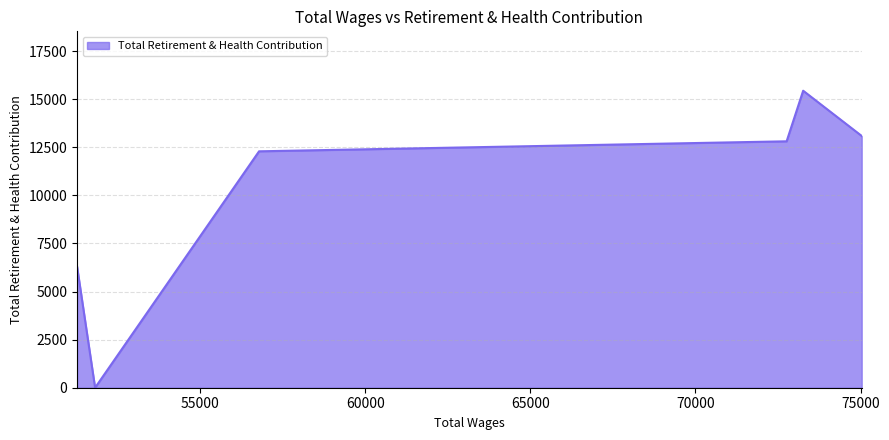

What is the difference between the second highest and minimum values?

13087